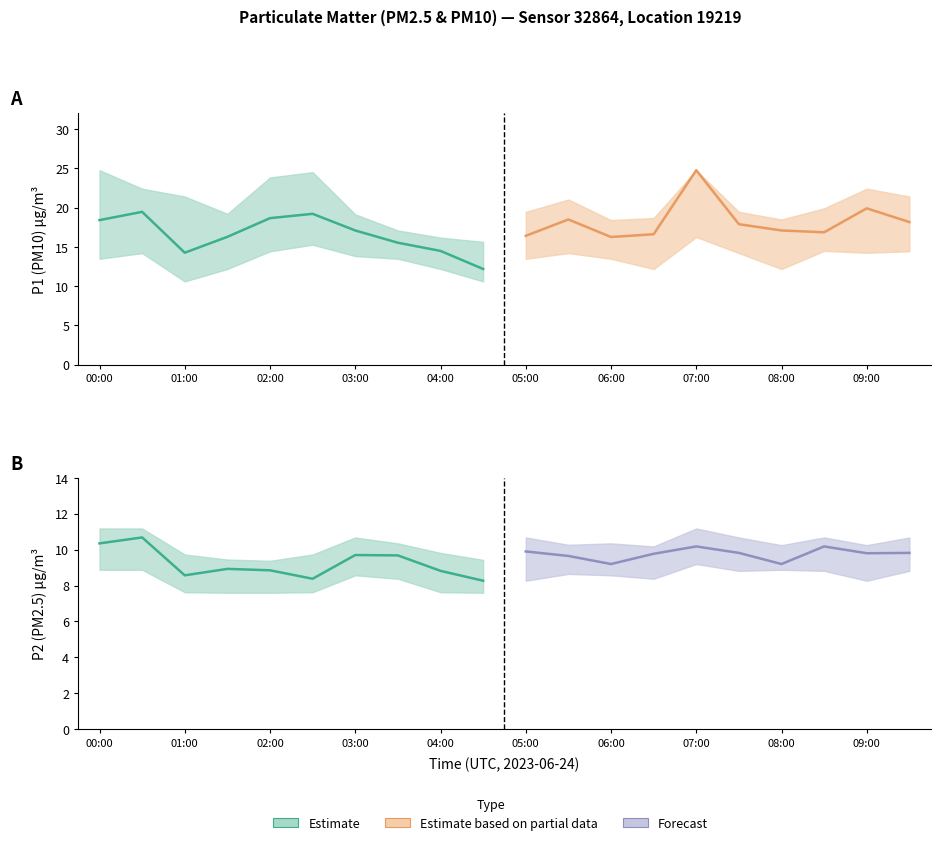

At 01:00, list the series in order from largest to smallest.

P1_upper, P1, P1_lower, P2_upper, P2, P2_lower